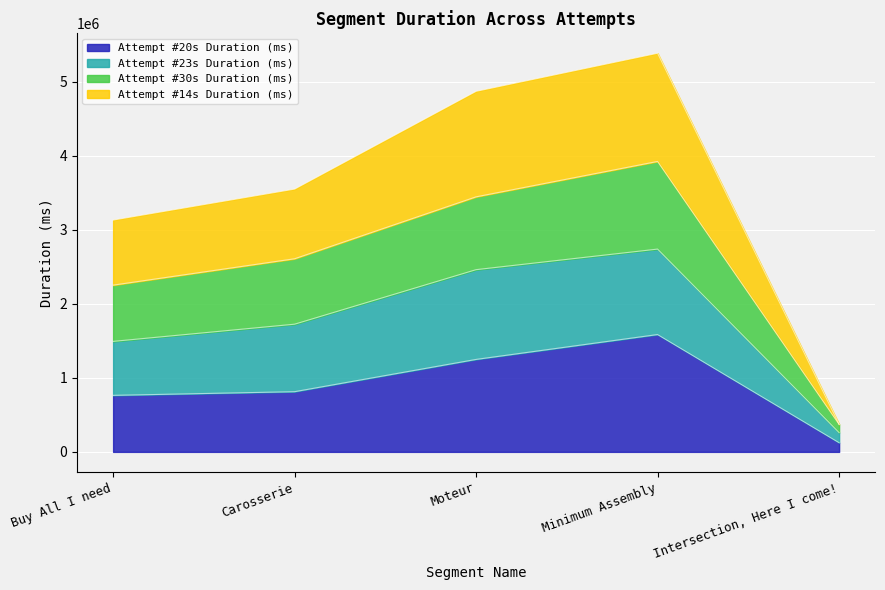

What position from the right is Buy All I need?

5